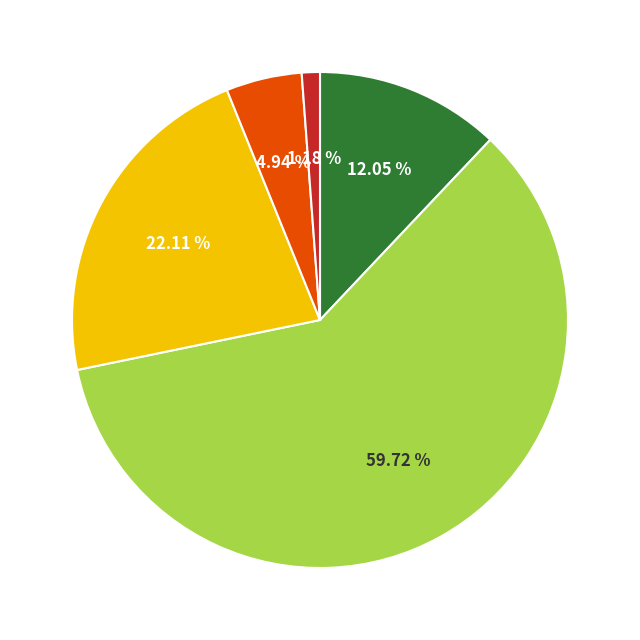

Does any single category account for the majority?

Yes